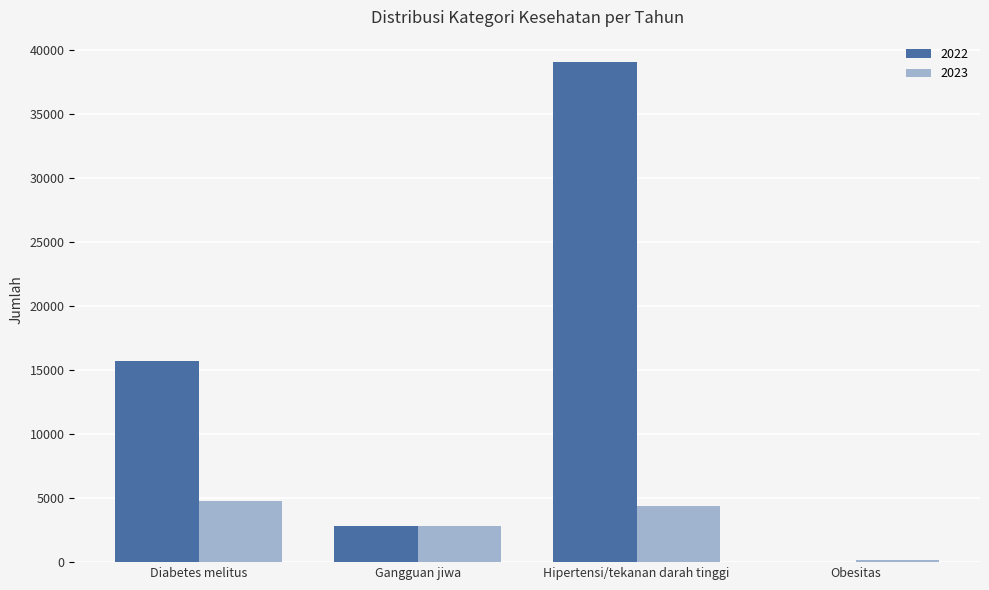

Are the bars horizontal?

No